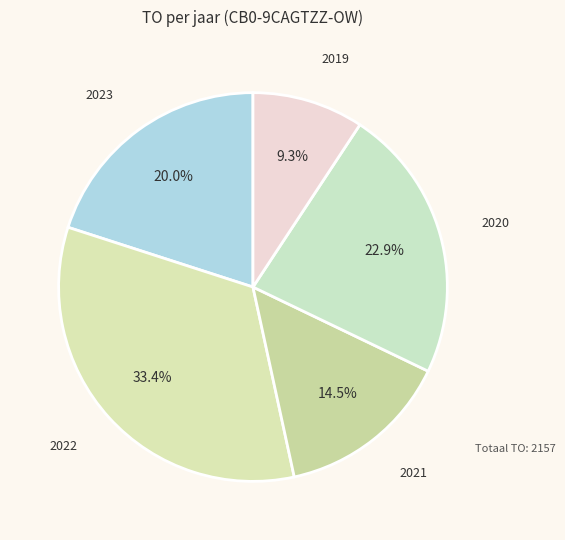

How many segments does this pie chart have?

5